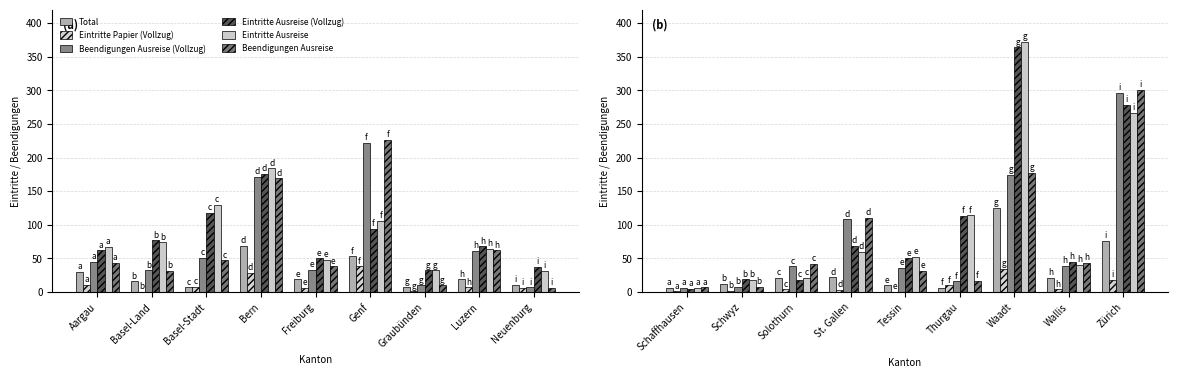

List the series in order of their peak value, highest first.

Eintritte Ausreise, Eintritte Ausreise (Vollzug), Beendigungen Ausreise, Beendigungen Ausreise (Vollzug), Total, Eintritte Papier (Vollzug)